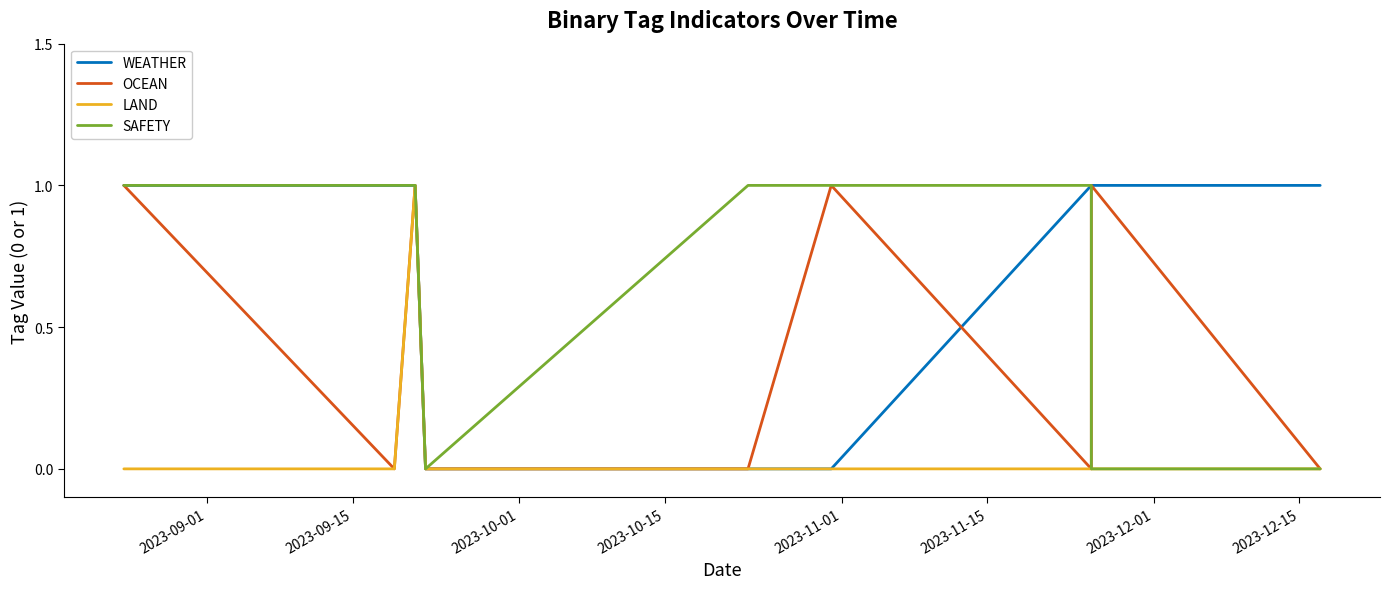

True or false: SAFETY and WEATHER intersect in this chart.

False